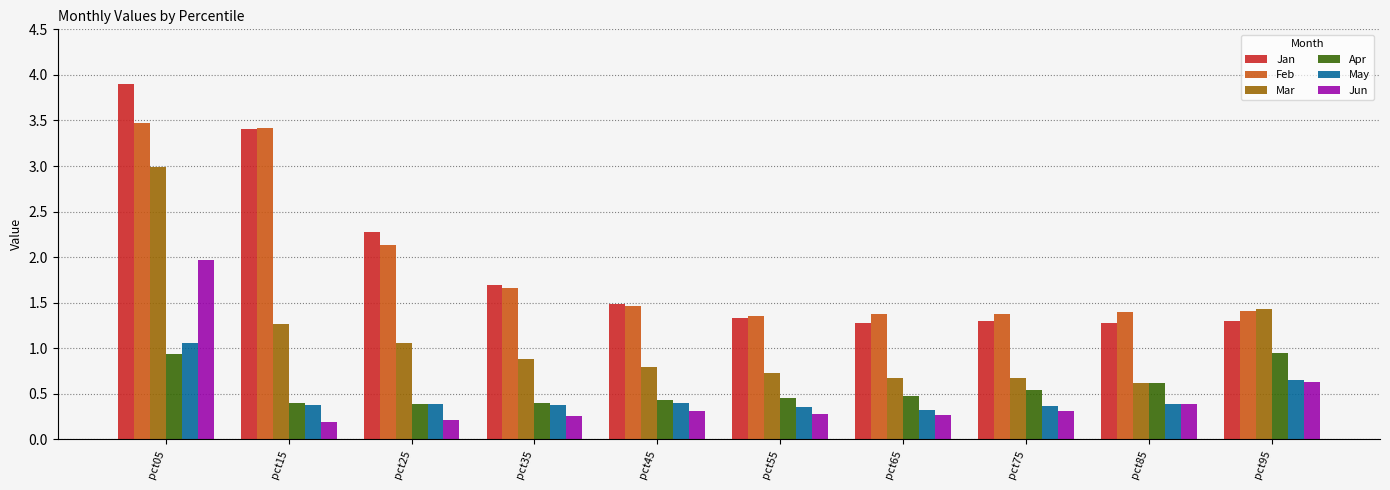

What is the average value of the Jan series?

1.9